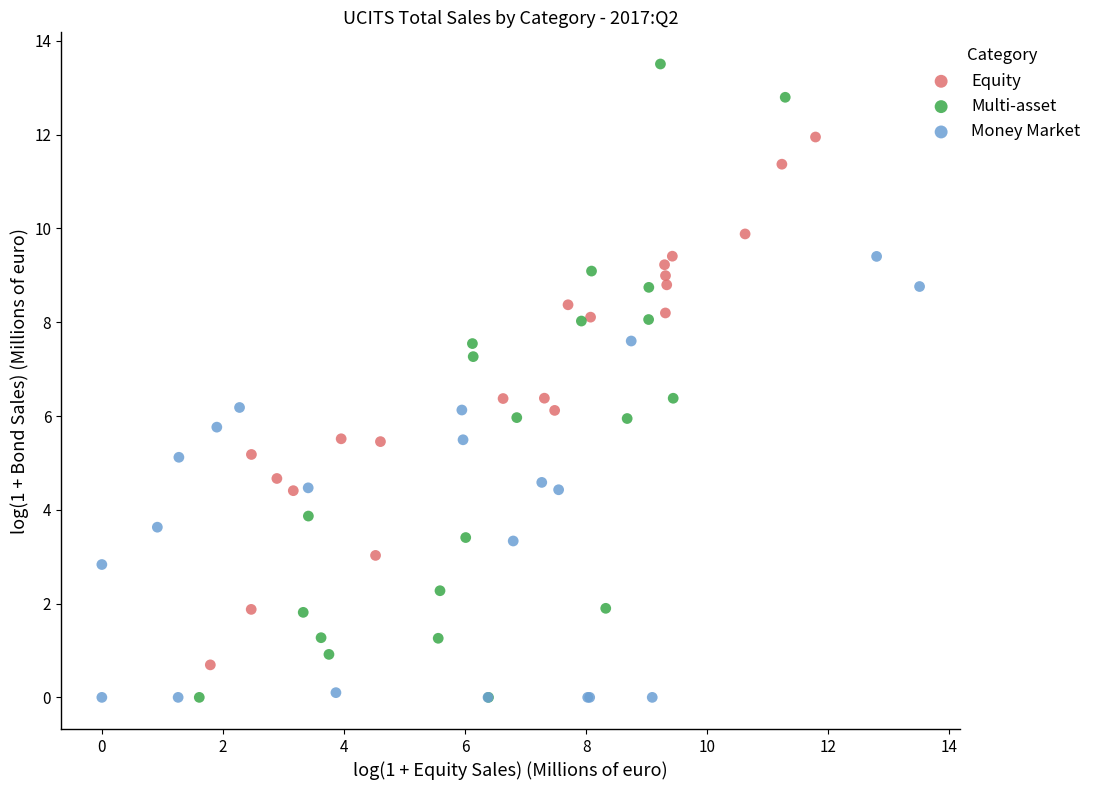

Which series reaches the maximum Y coordinate?

Multi-asset